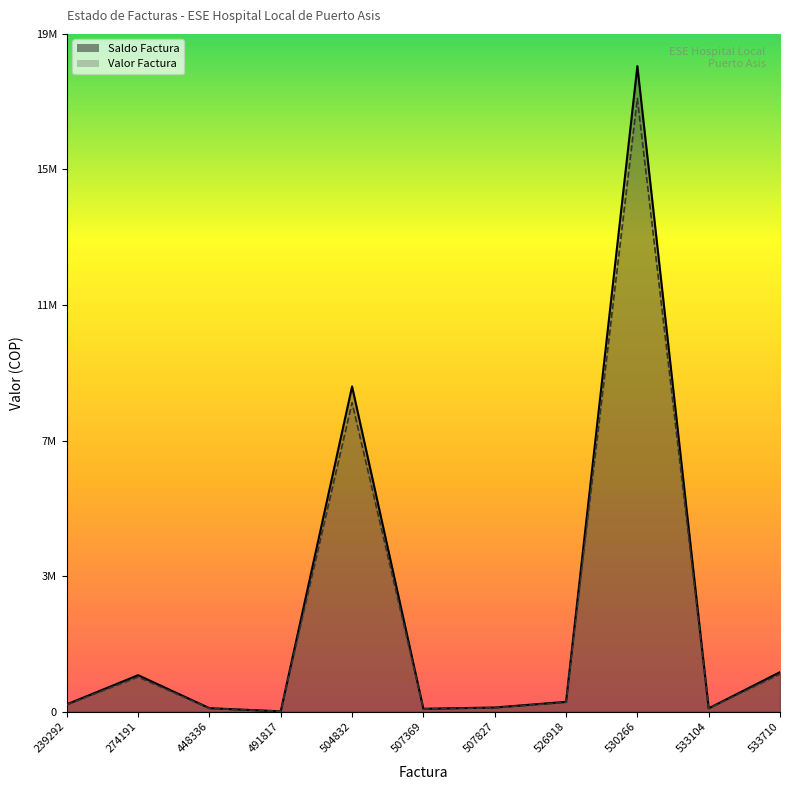

How many series are shown in this chart?

2